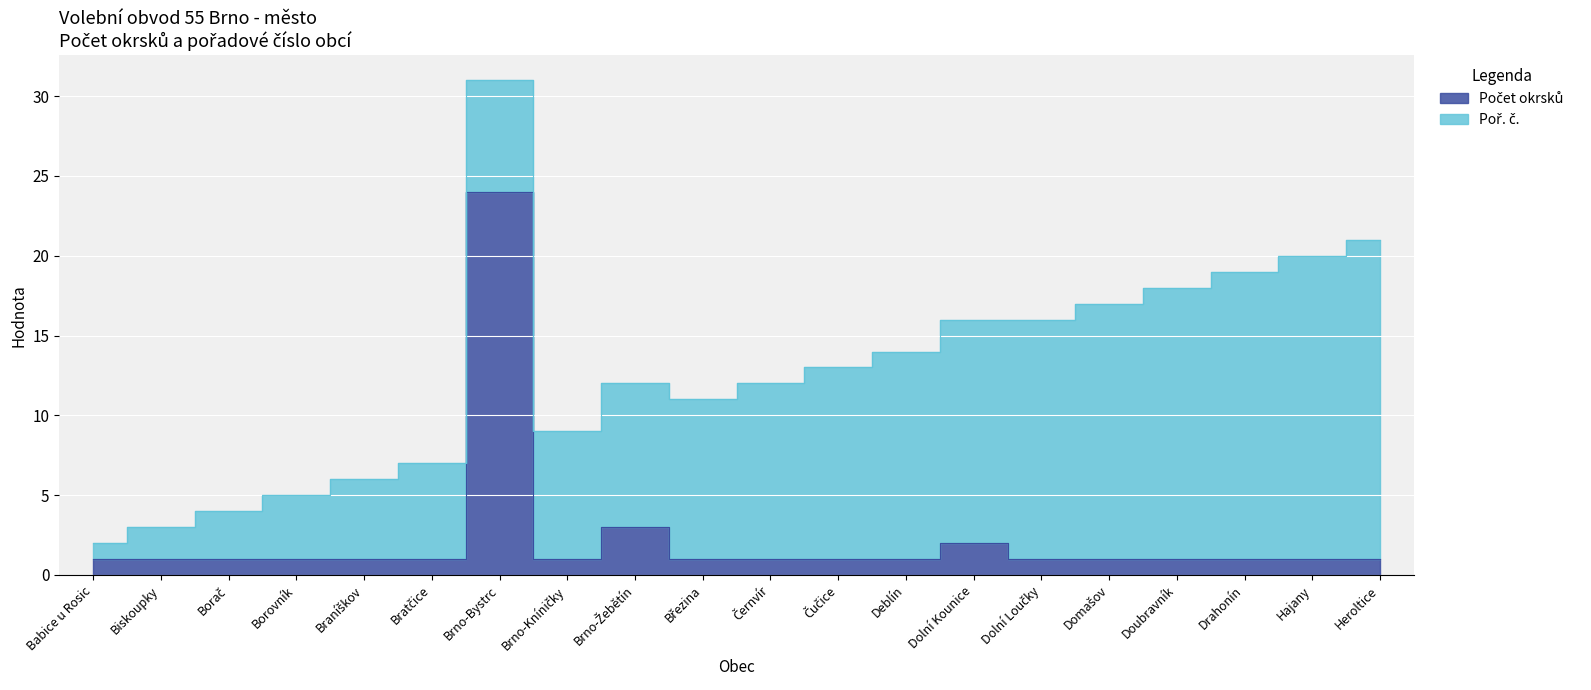

Which label corresponds to the smallest value in the chart?

Babice u Rosic